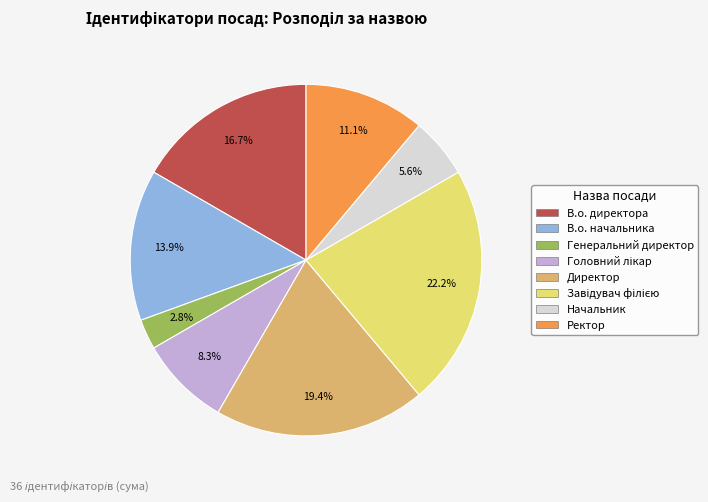

Does Начальник represent more than half of the total?

No